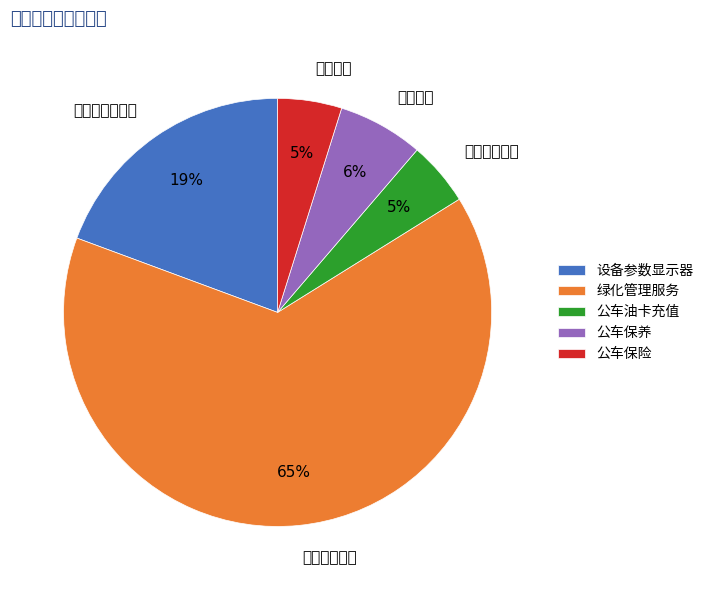

True or false: 绿化管理服务 accounts for 65% of the total.

True